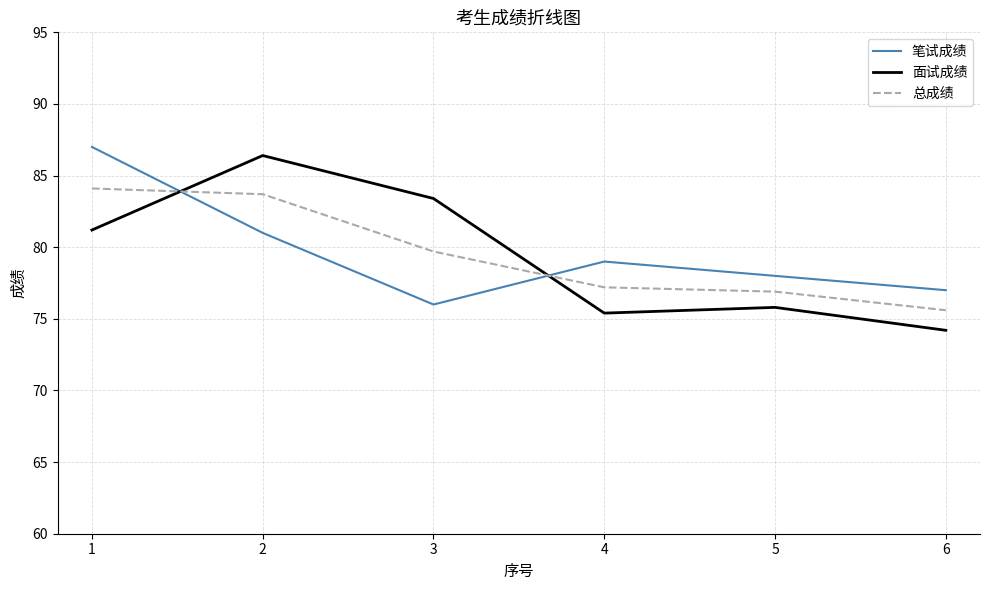

How many values in the 面试成绩 series are below 81?

3